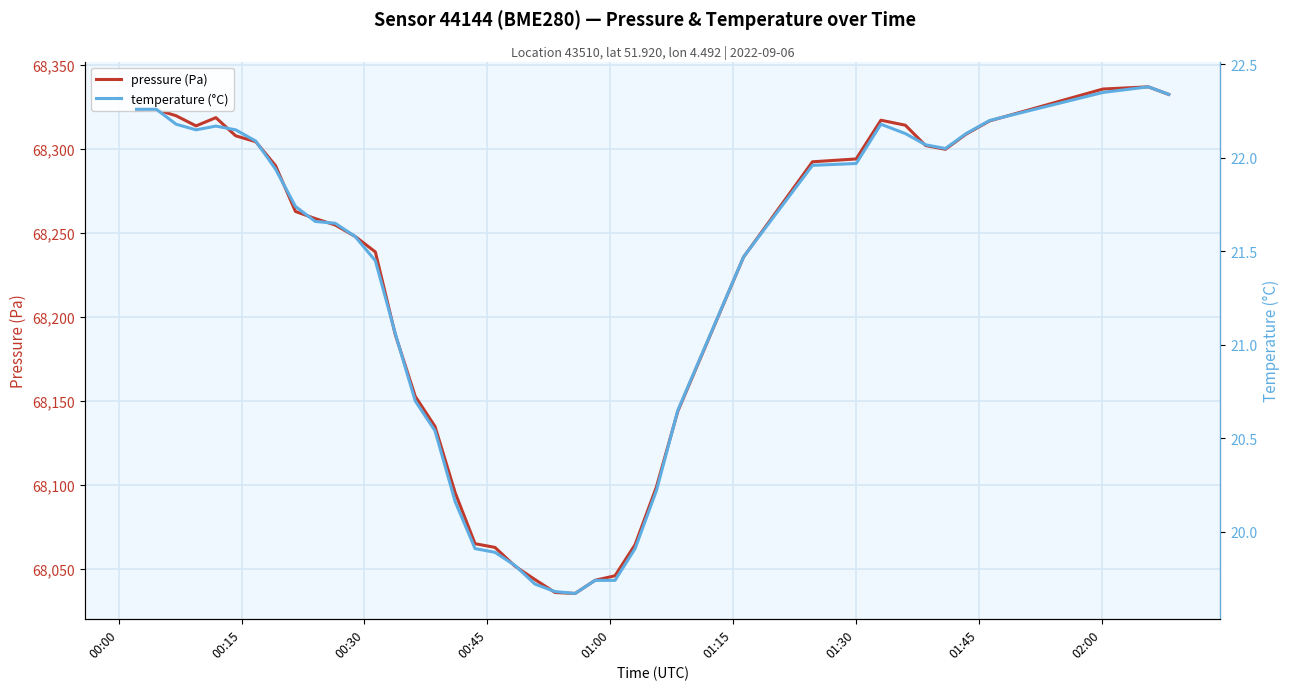

Which series has the largest range (max minus min)?

pressure (Pa)